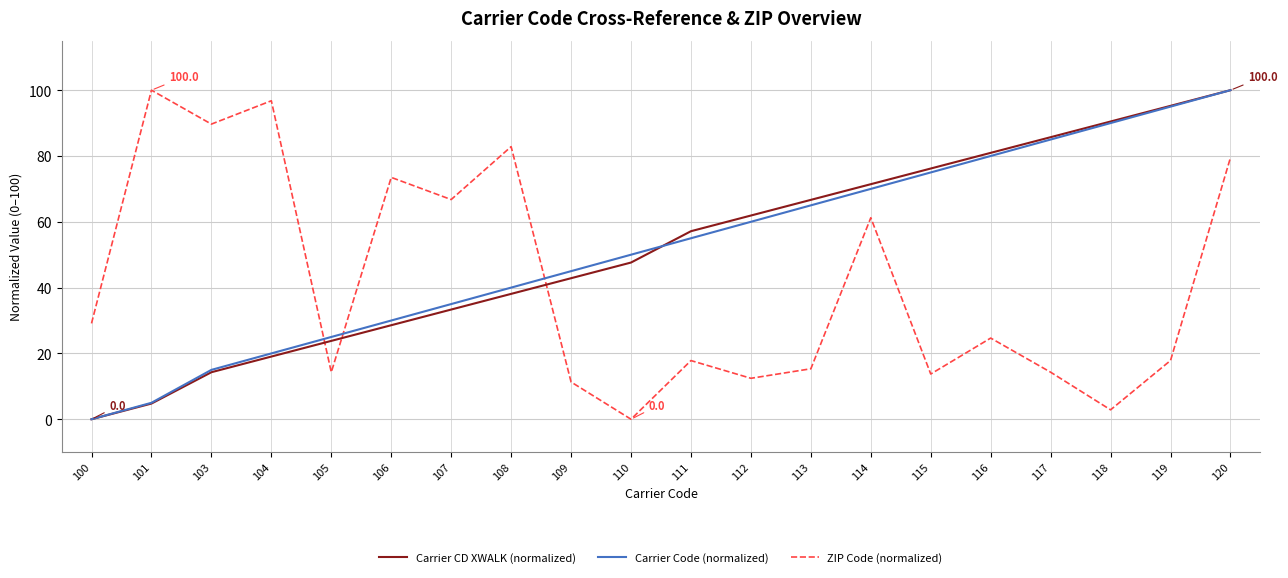

True or false: Carrier CD XWALK (normalized) has more than 2 points higher than both neighbors.

False